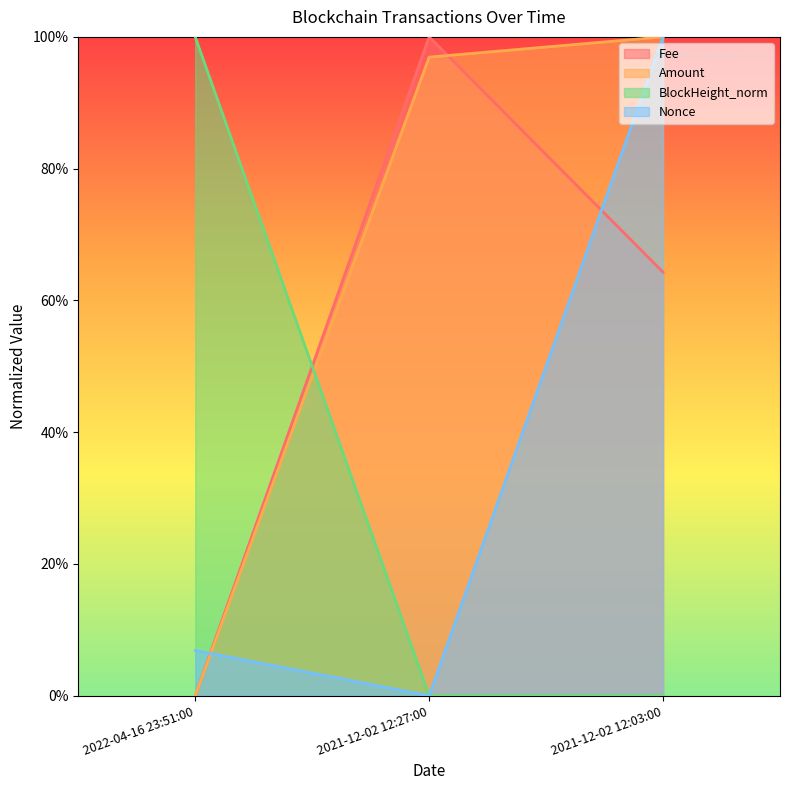

What is the label of the 2nd point from the right?

2021-12-02 12:27:00